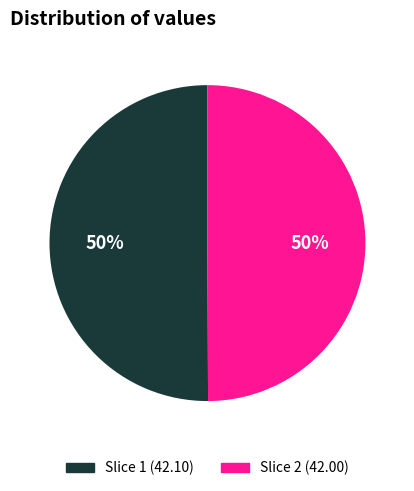

To the nearest percent, what is the average slice percentage?

50%